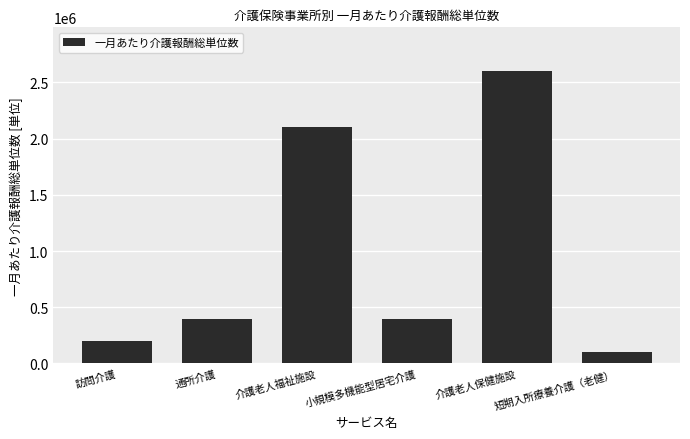

Reading left to right, transcribe all the data shown in this chart.

訪問介護=200000	通所介護=400000	介護老人福祉施設=2100000	小規模多機能型居宅介護=400000	介護老人保健施設=2600000	短期入所療養介護（老健）=100000